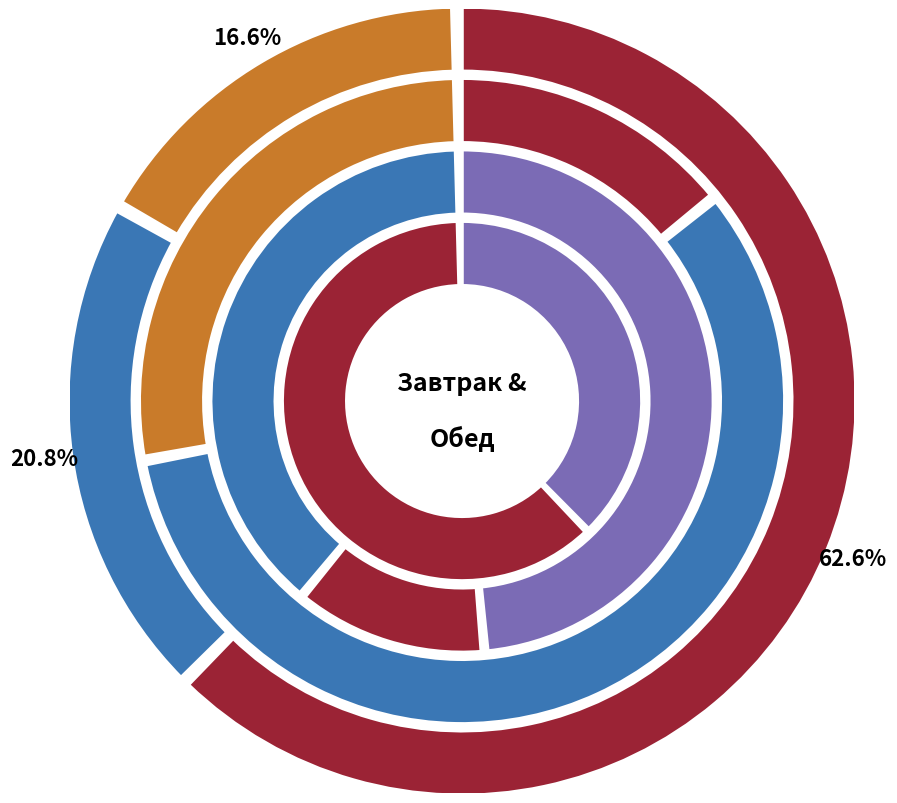

Which category has the biggest portion of the pie?

Биточки